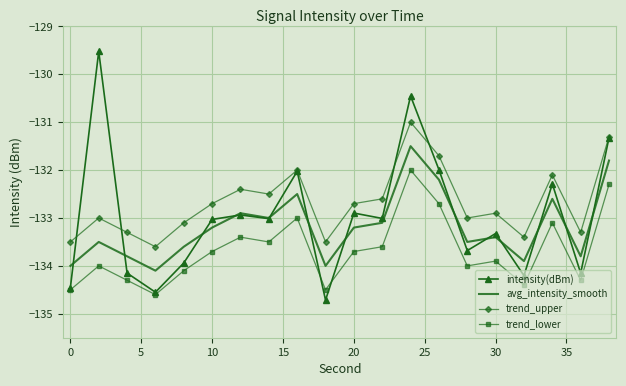

Which series has the widest spread of values?

intensity(dBm)